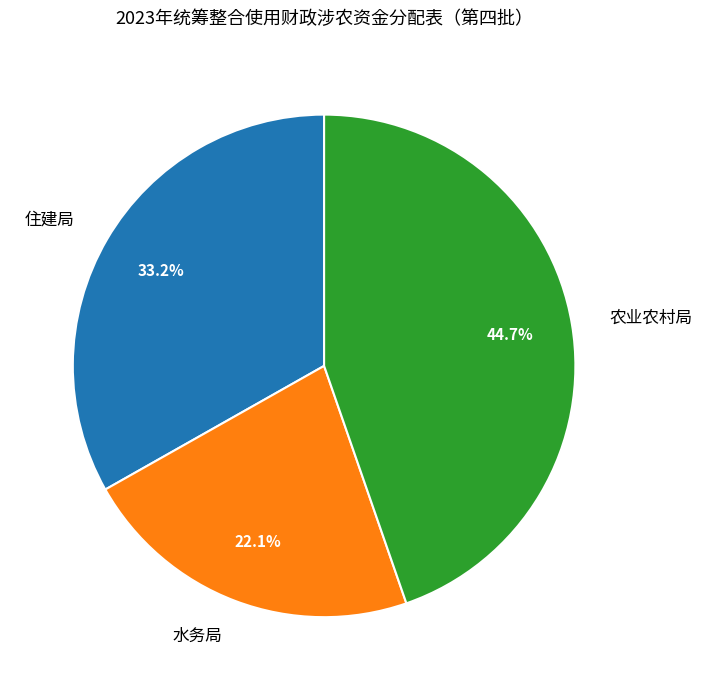

How many slices are in this pie chart?

3